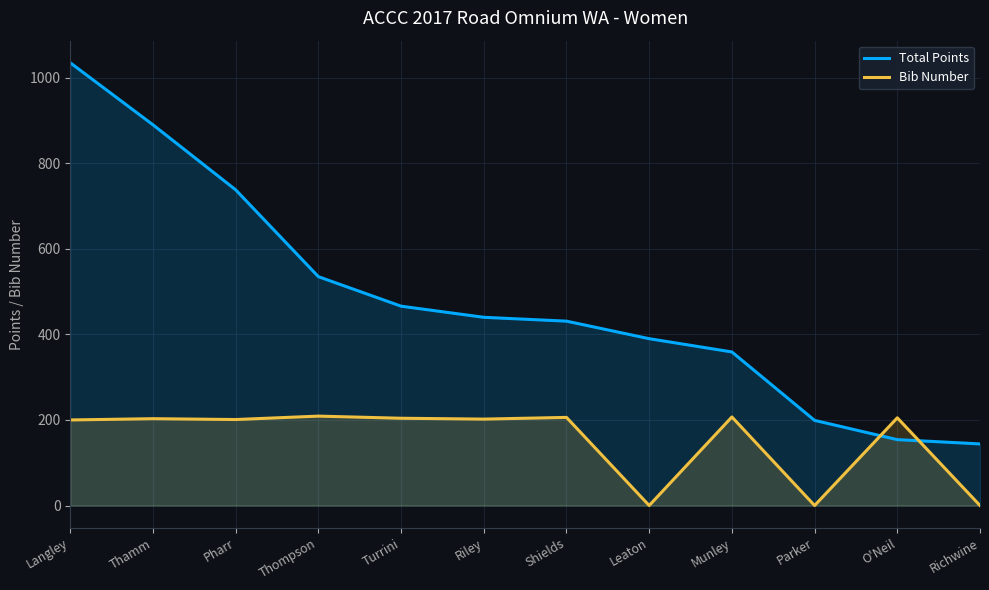

Is it true that Bib Number equals 0 at Parker?

True